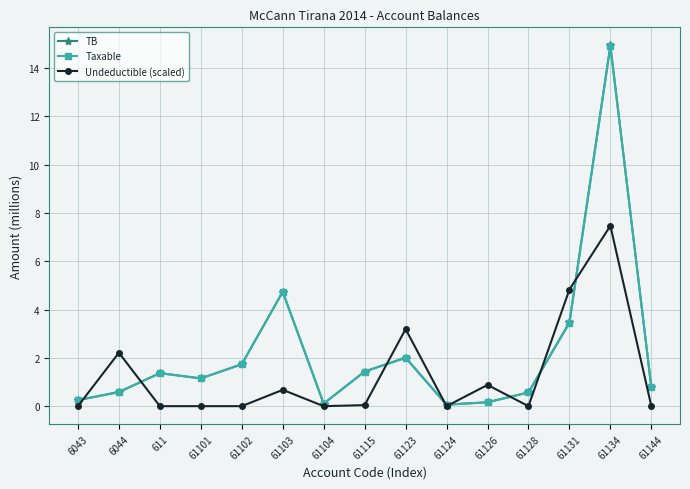

Is it true that Taxable equals 7.2 at 61134?

False